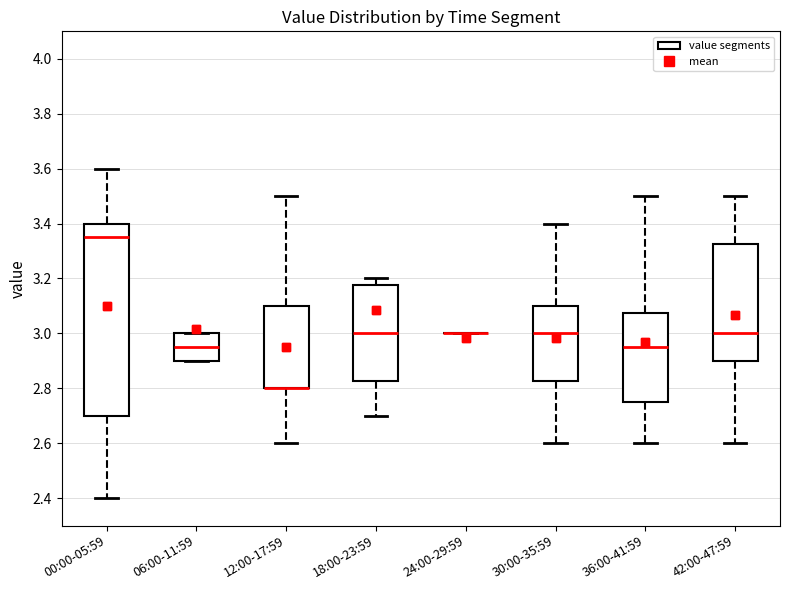

Which box is the tallest, from its lower edge to its upper edge?

00:00-05:59